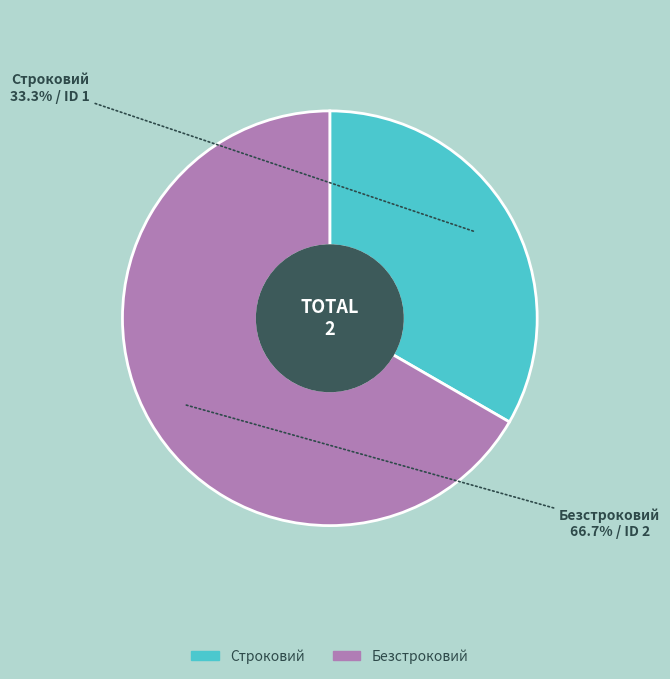

Rank the categories by value from lowest to highest.

Строковий, Безстроковий